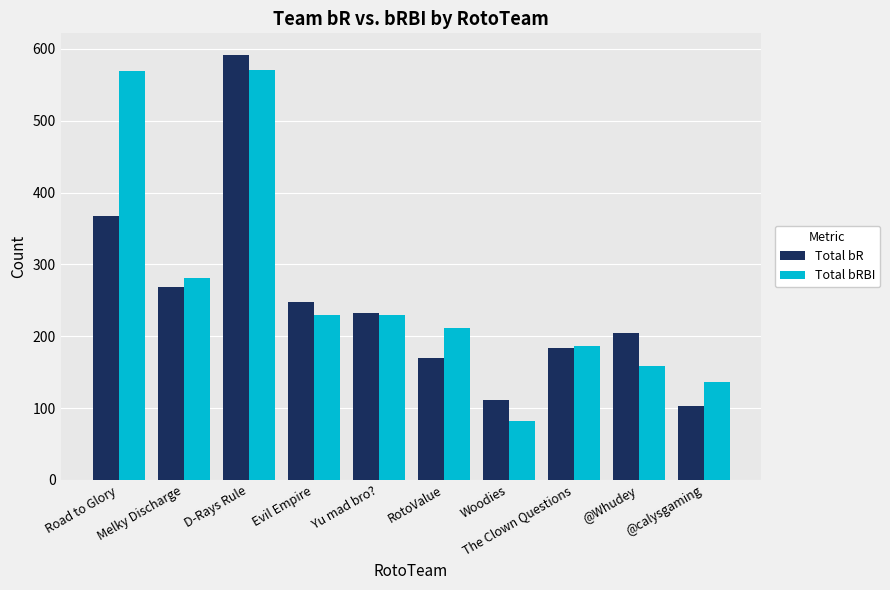

How many values in the Total bR series are below 232?

5